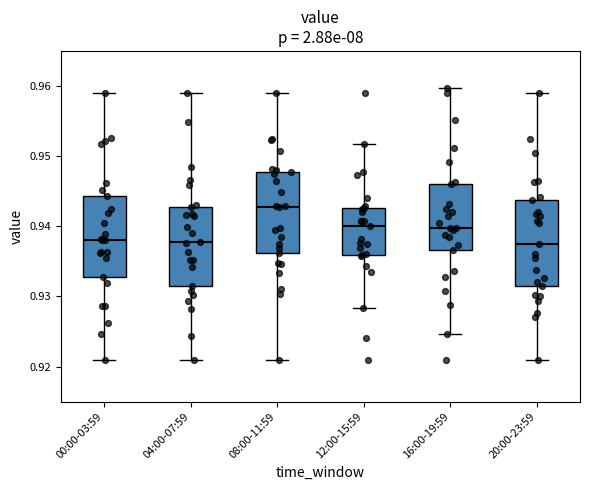

Where does the median line of the box for 04:00-07:59 sit on the y-axis? The values are not printed on the chart, so give them approximately, as read against the axis.

0.938